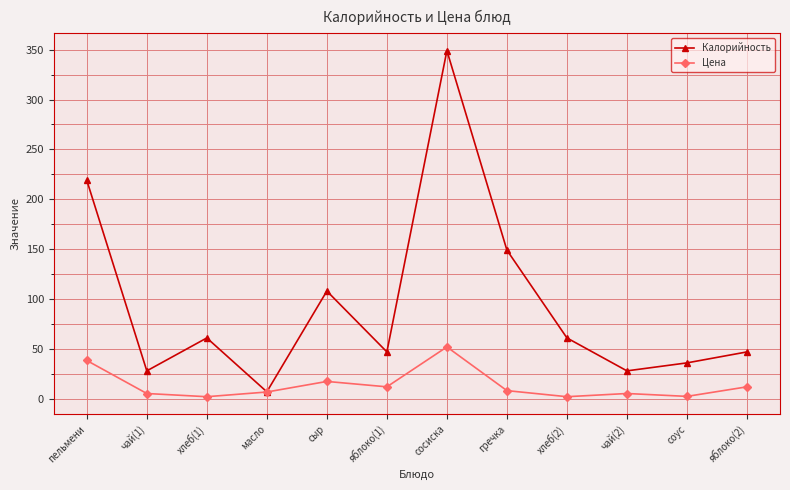

List the series in order of their overall mean, highest first.

Калорийность, Цена